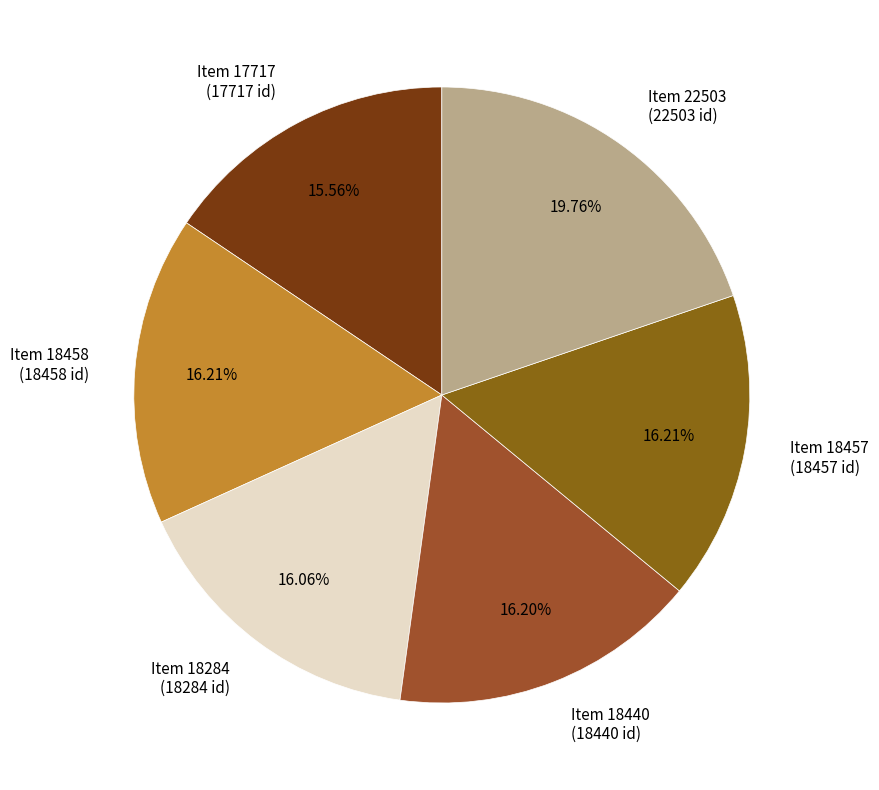

To the nearest percent, what is the difference between the Item 22503 and Item 18457 slice percentages?

4%